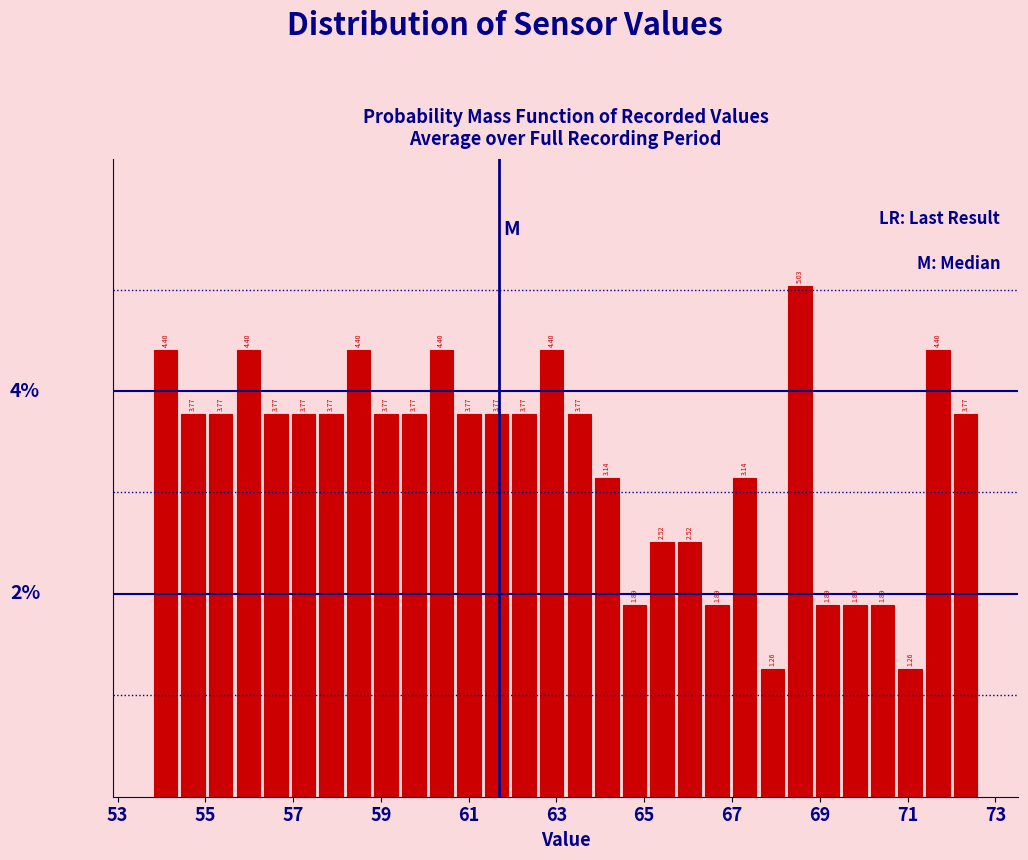

Around what value on the x-axis is the tallest bar? Give the approximate position of its centre, as read against the axis.

68.6